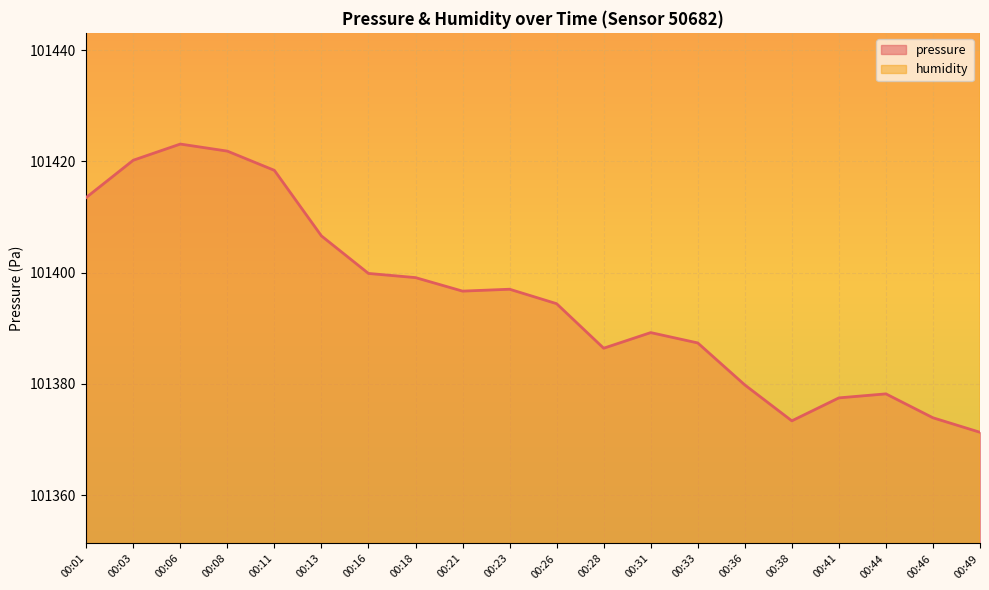

What is the average value of the pressure series?

101395.4